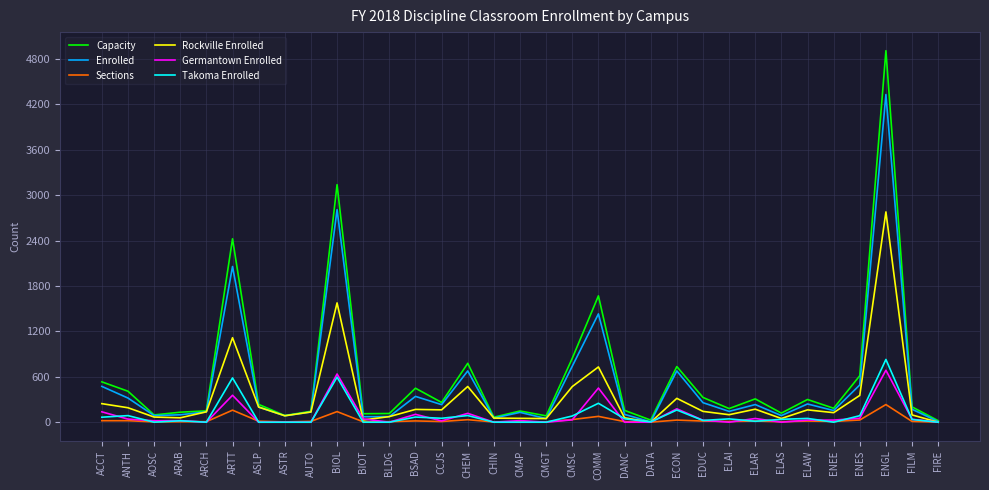

How many series are shown in this chart?

6